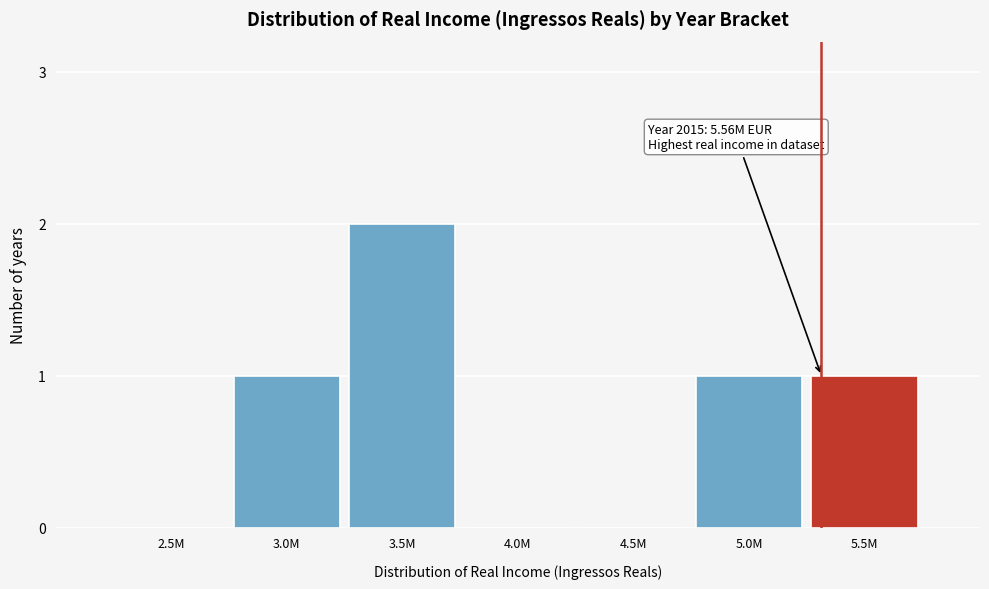

Reading right to left, transcribe all the data shown in this chart.

5.5M=1	5.0M=1	4.5M=0	4.0M=0	3.5M=2	3.0M=1	2.5M=0